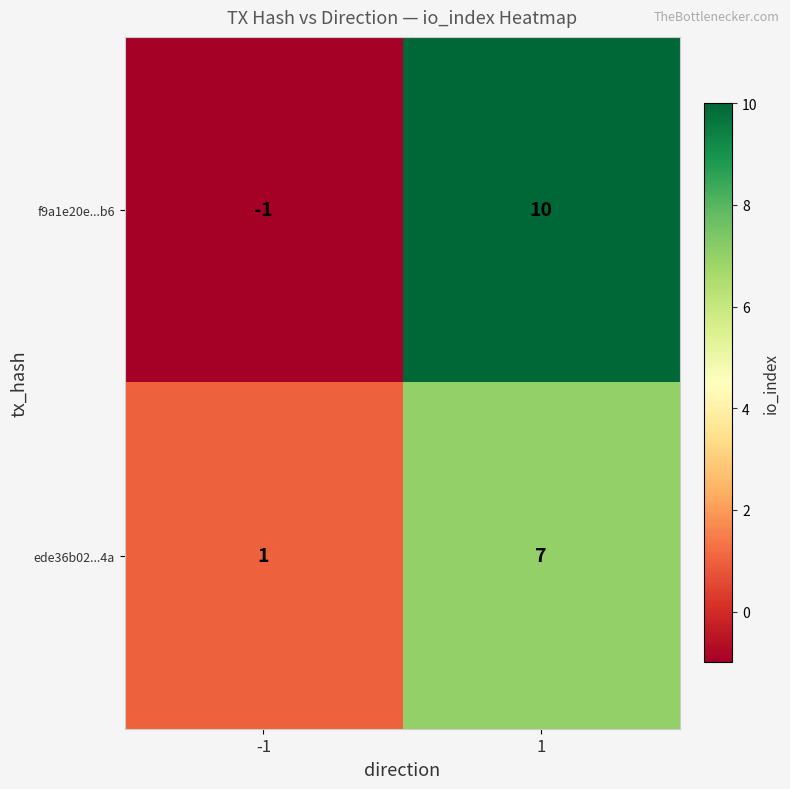

Reading left to right, list all the values displayed in this chart.

f9a1e20e...b6: -1	10
ede36b02...4a: 1	7